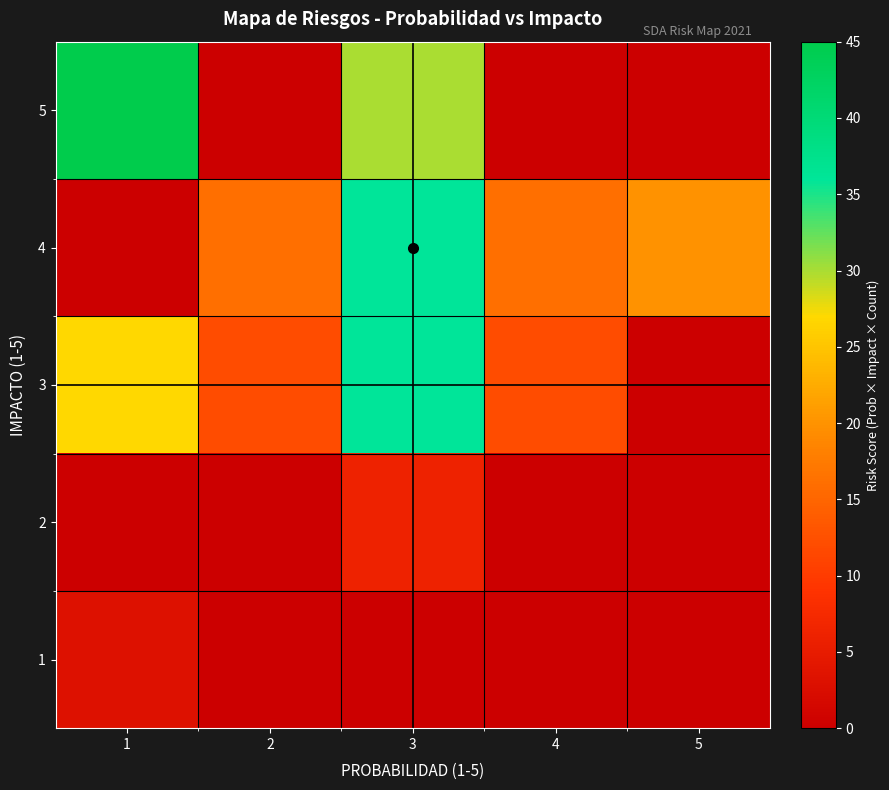

At how many categories does at least one series exceed 38?

1